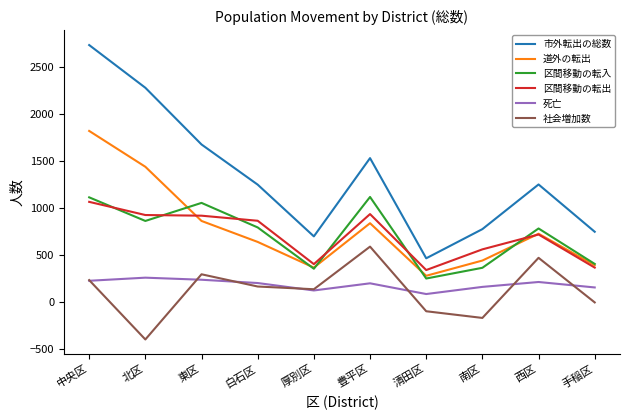

Which category has the highest value in the 社会増加数 series?

豊平区